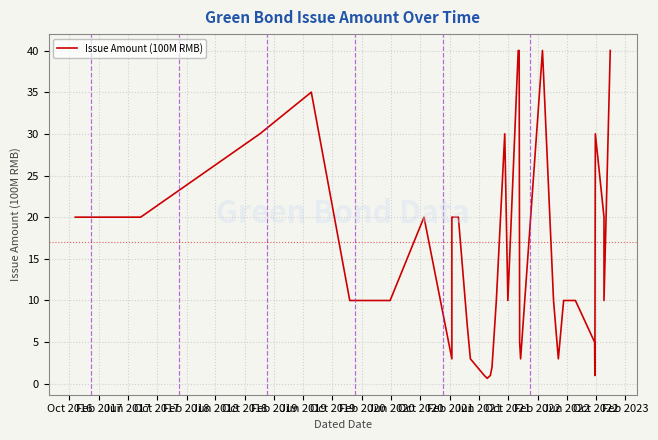

Reading left to right, transcribe all the data shown in this chart.

20.0	20.0	30.0	35.0	10.0	10.0	20.0	3.0	20.0	20.0	20.0	7.0	3.0	1.0	0.7	1.0	2.0	10.0	30.0	30.0	10.0	40.0	40.0	5.0	3.0	40.0	40.0	10.0	3.0	10.0	10.0	10.0	5.0	1.0	30.0	20.0	20.0	10.0	40.0	40.0